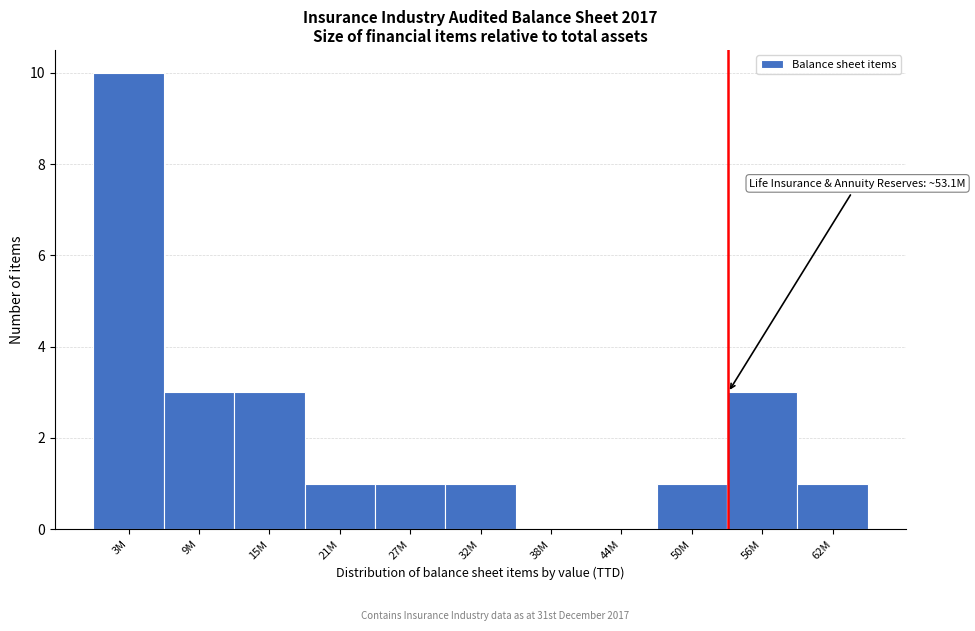

Reading left to right, transcribe all the data shown in this chart.

3M=10	9M=3	15M=3	21M=1	27M=1	32M=1	38M=0	44M=0	50M=1	56M=3	62M=1